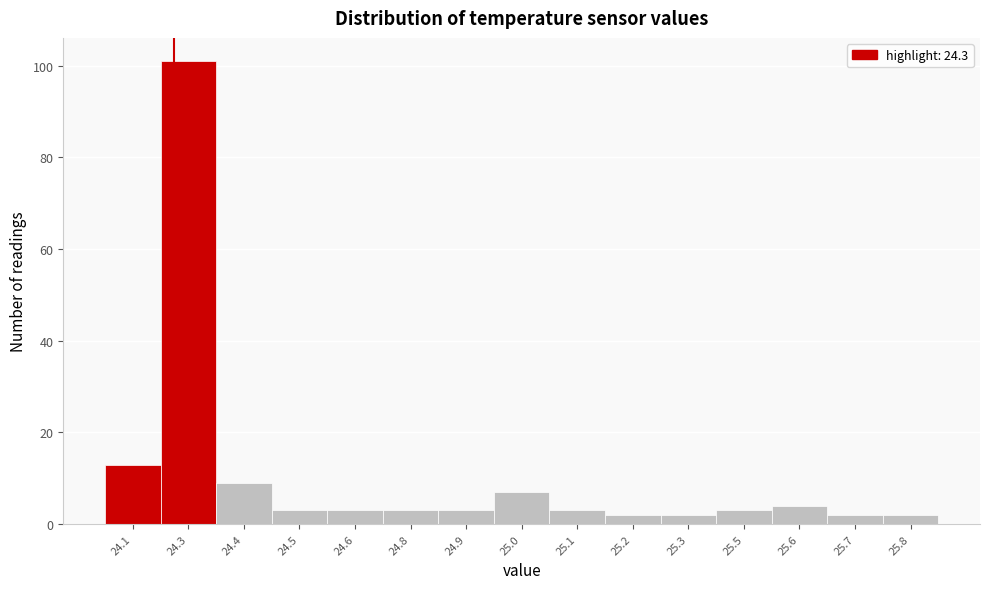

Reading right to left, what are all the values shown in this chart?

25.8=2	25.7=2	25.6=4	25.5=3	25.3=2	25.2=2	25.1=3	25.0=7	24.9=3	24.8=3	24.6=3	24.5=3	24.4=9	24.3=101	24.1=13